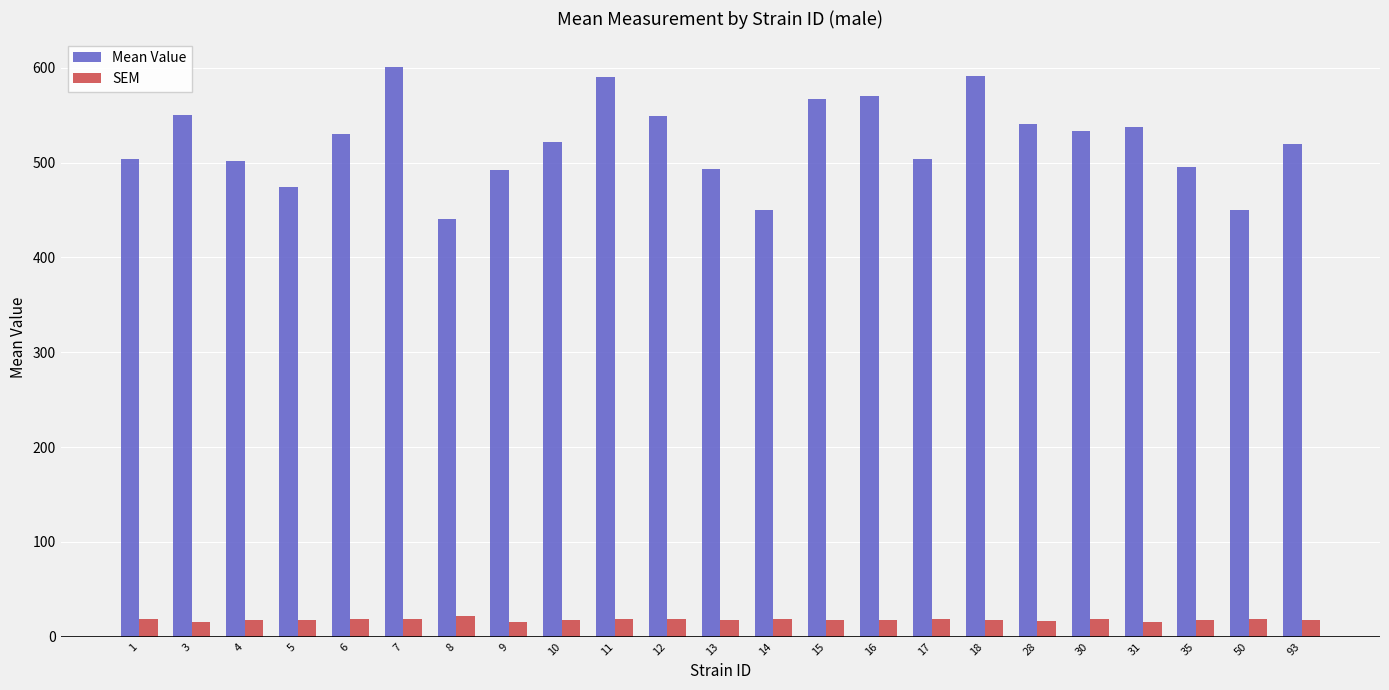

What is the spread (max minus min) of values at 4?

483.7